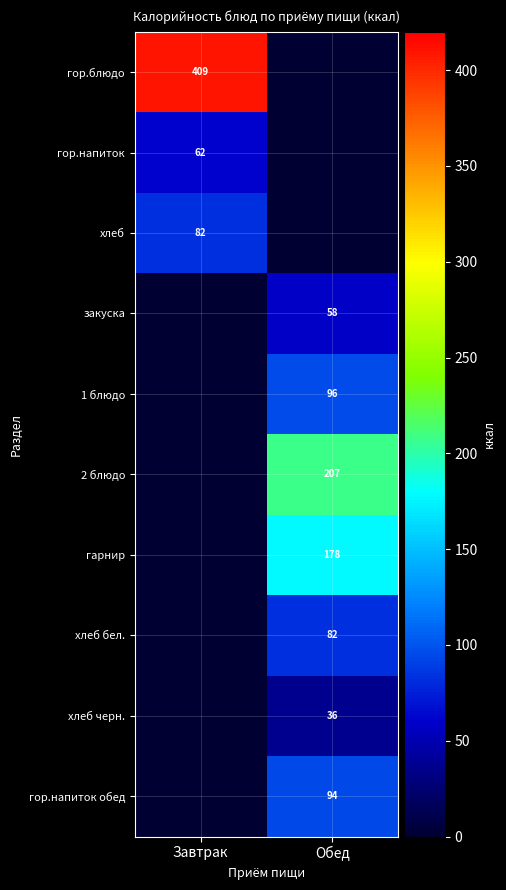

Is it true that хлеб бел. equals 16 at Обед?

False